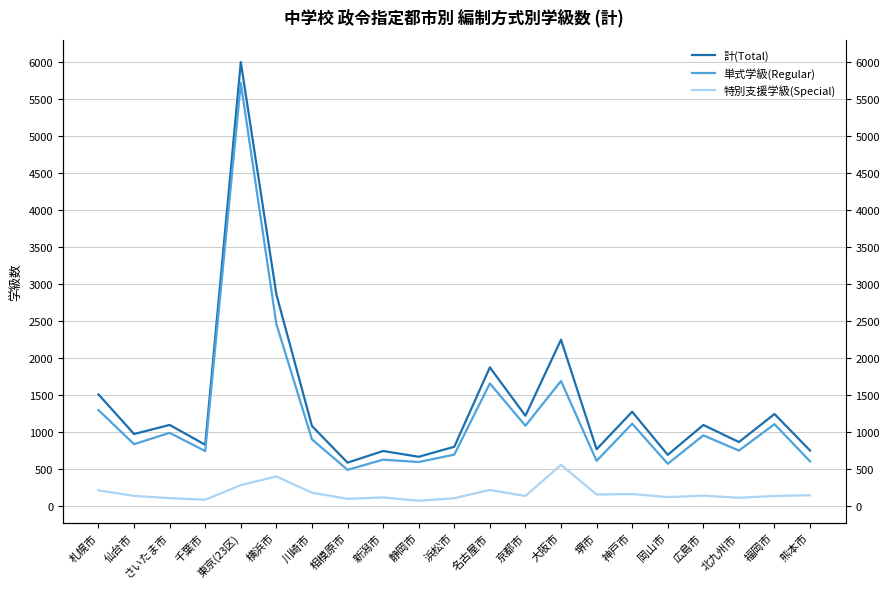

Which series has the widest spread of values?

計(Total)